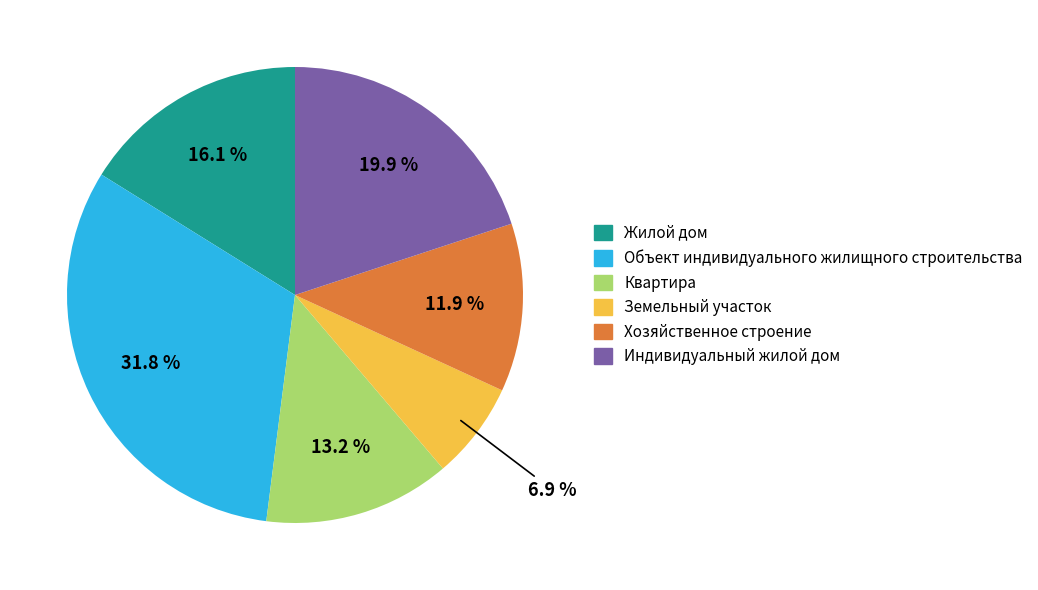

Does Жилой дом account for over 50% of the chart?

No